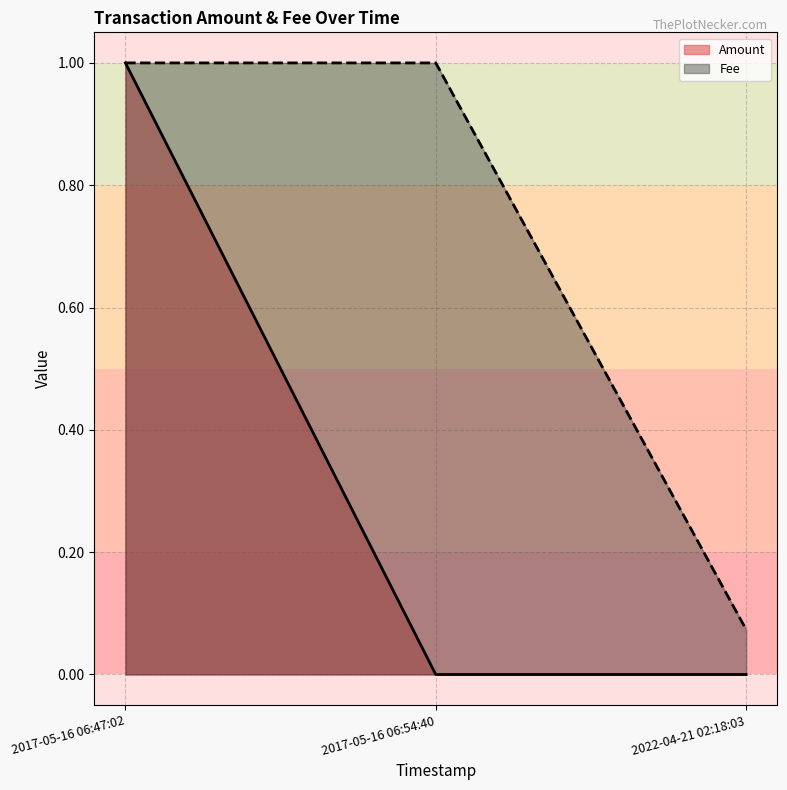

What is the sum of all Amount values?

1.0